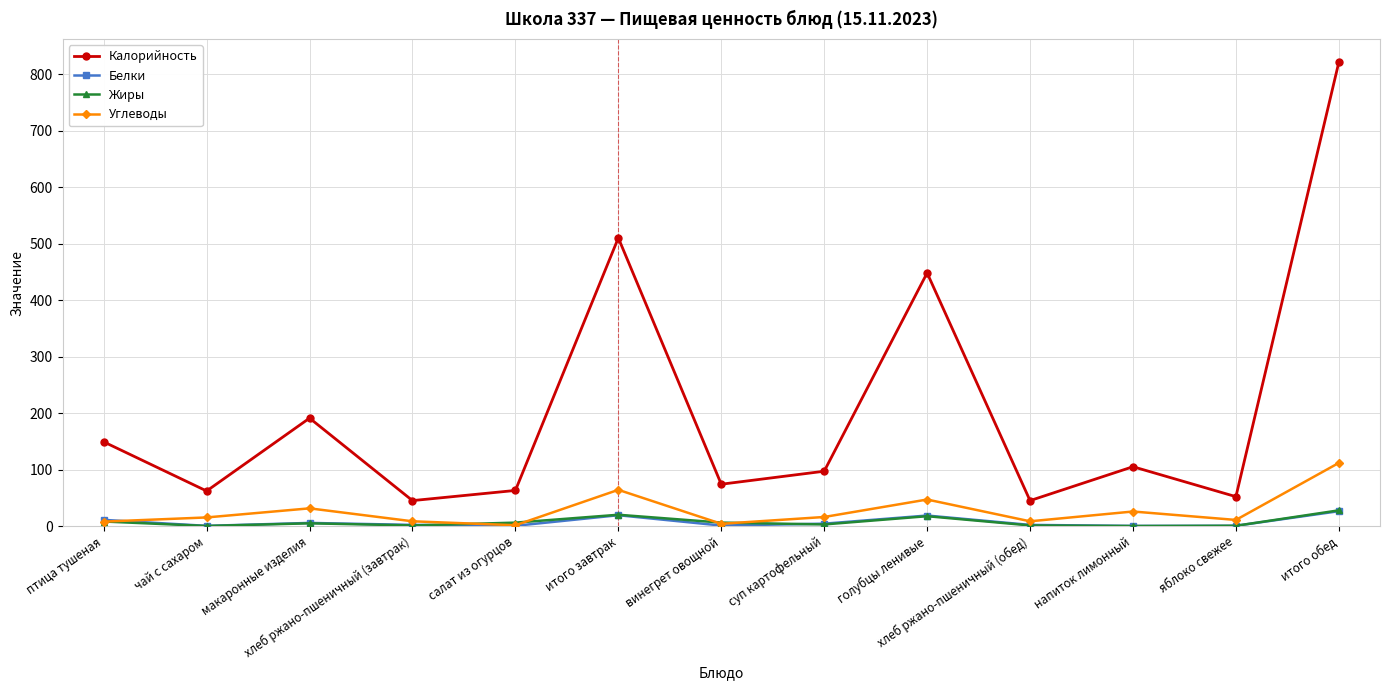

What is the sum of the Белки values at макаронные изделия and суп картофельный?

9.7